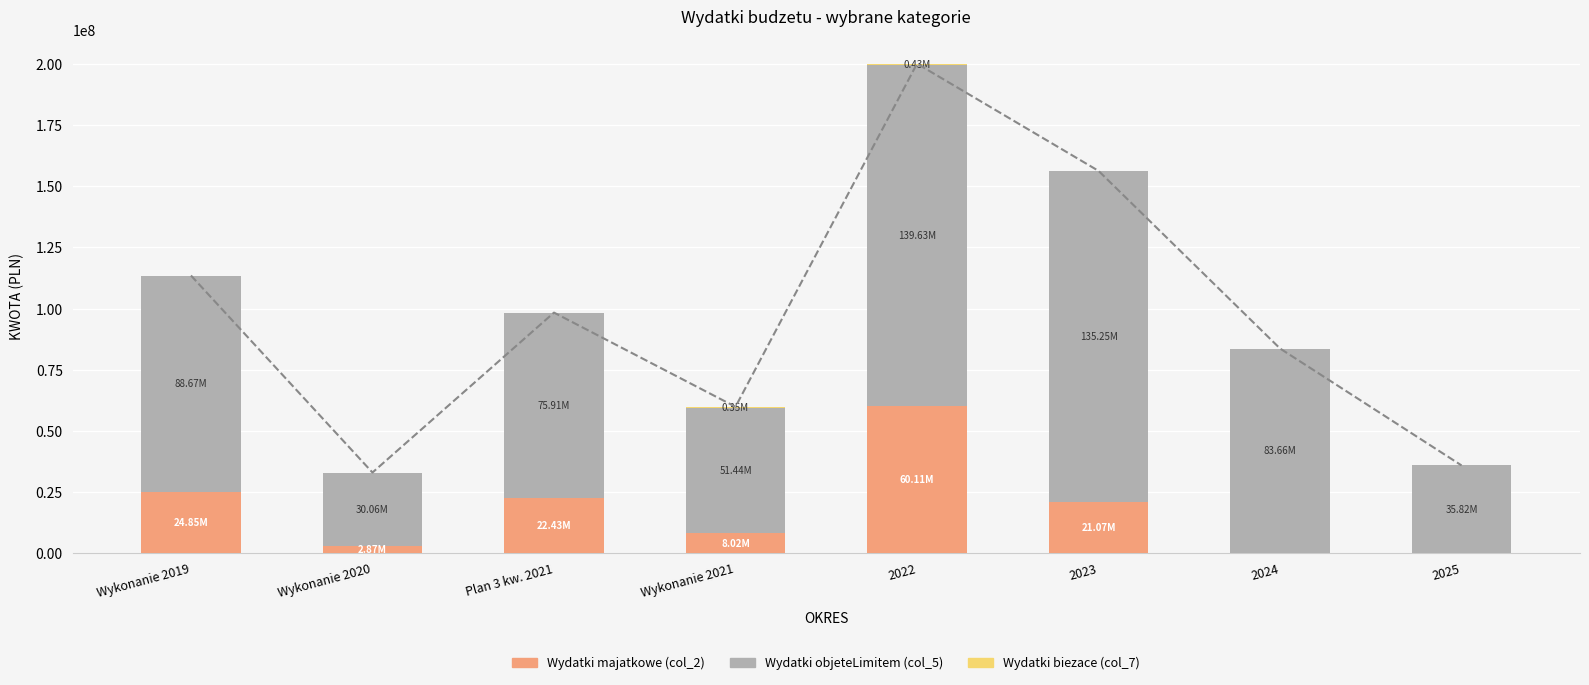

At which label does Wydatki majatkowe (col_2) first exceed 21066294?

Wykonanie 2019